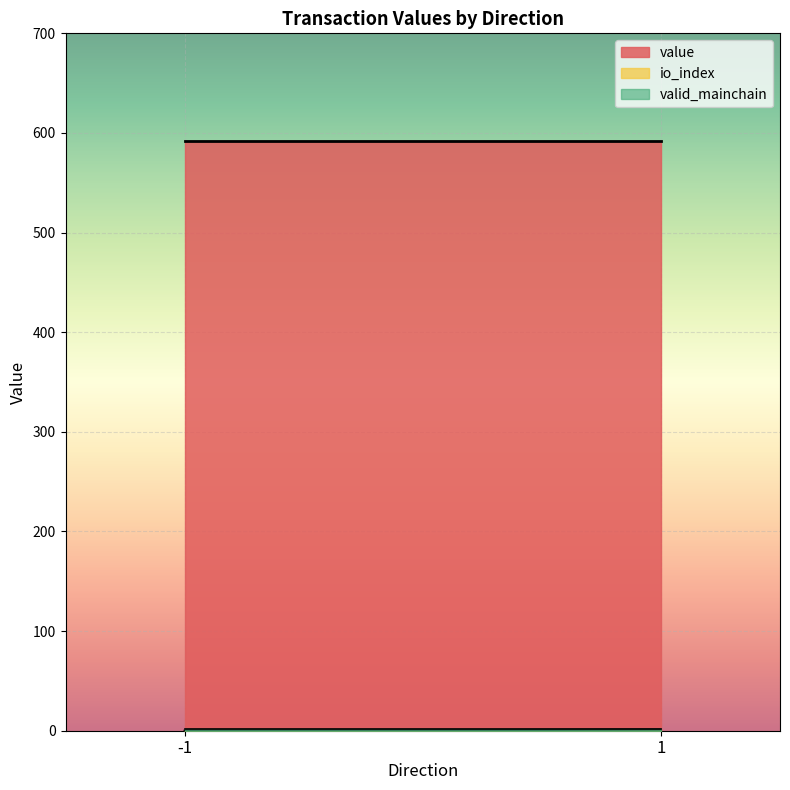

At which label does io_index reach its minimum?

-1